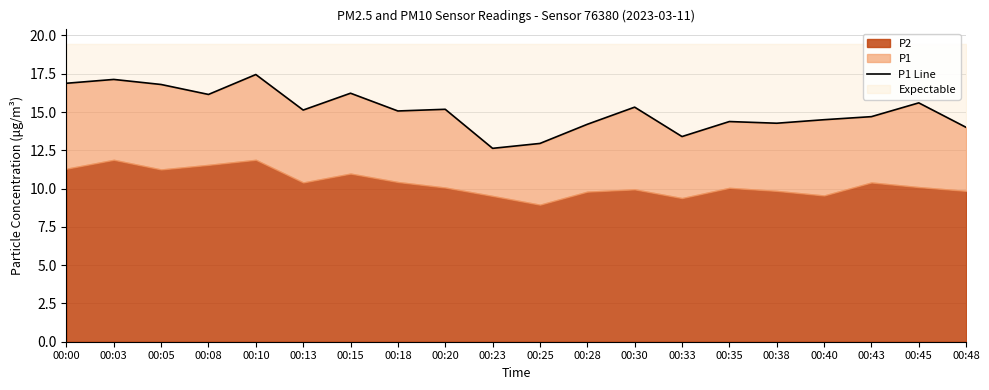

Which label corresponds to the largest value in the chart?

00:10